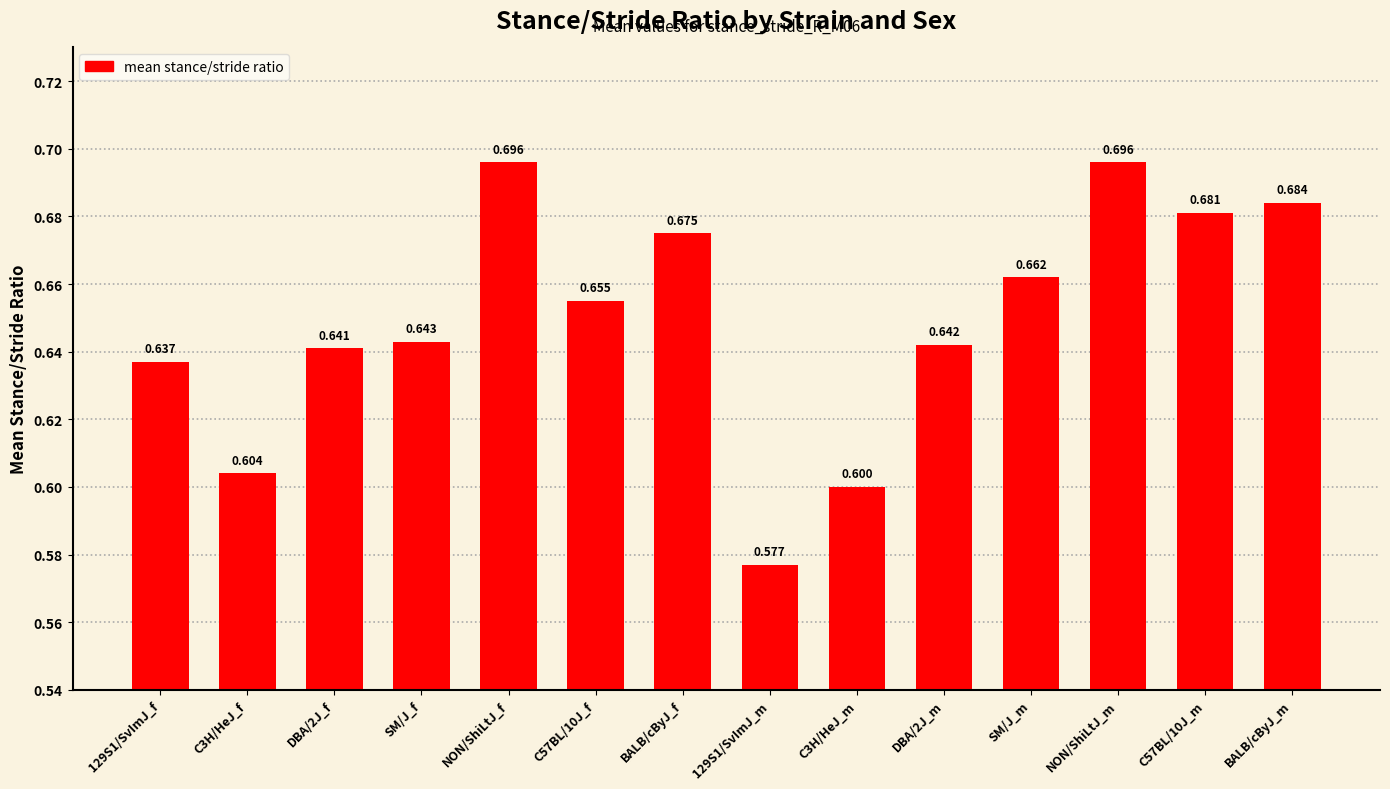

Are the bars horizontal?

No